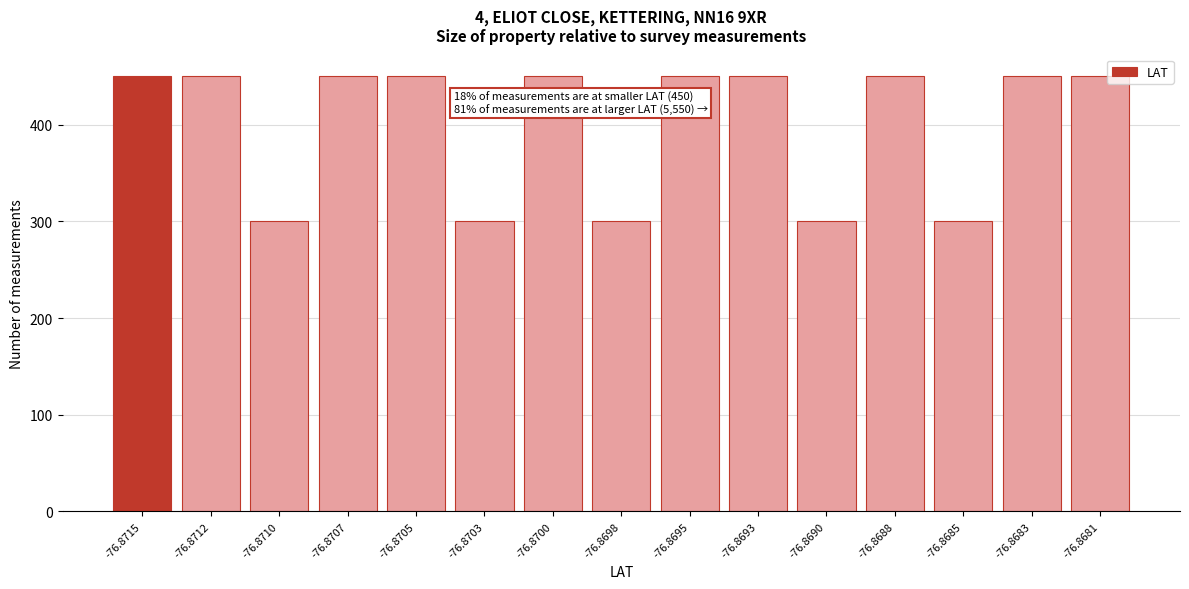

Reading left to right, list all the values displayed in this chart.

450	450	300	450	450	300	450	300	450	450	300	450	300	450	450